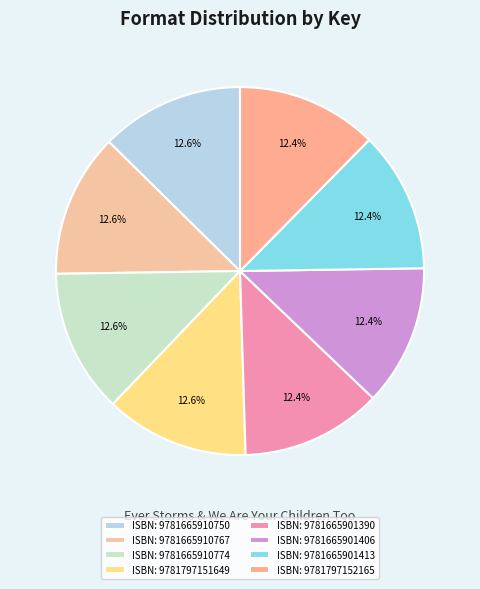

Does any single category account for the majority?

No